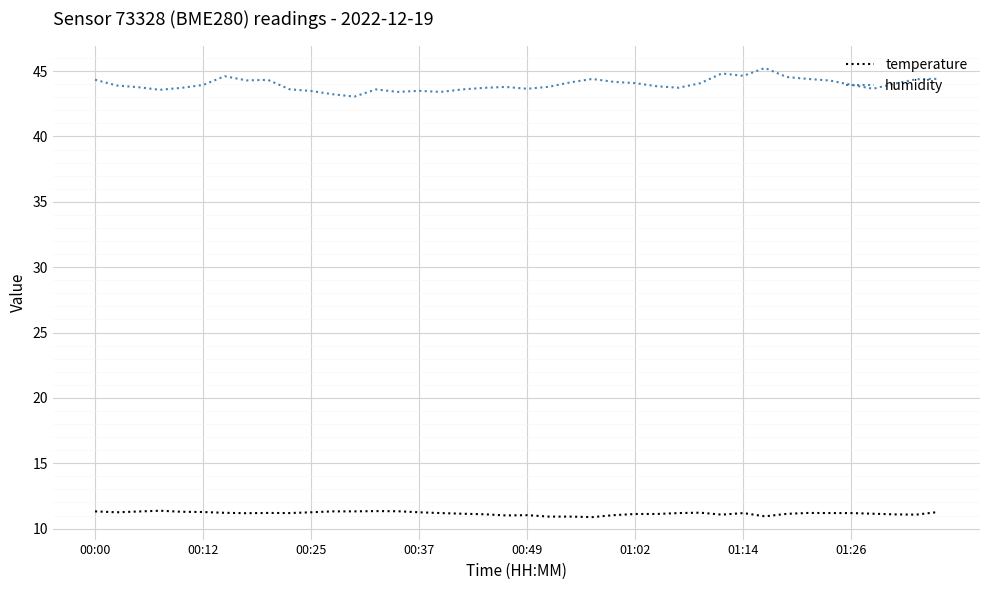

What is the highest value of the humidity series?

45.2